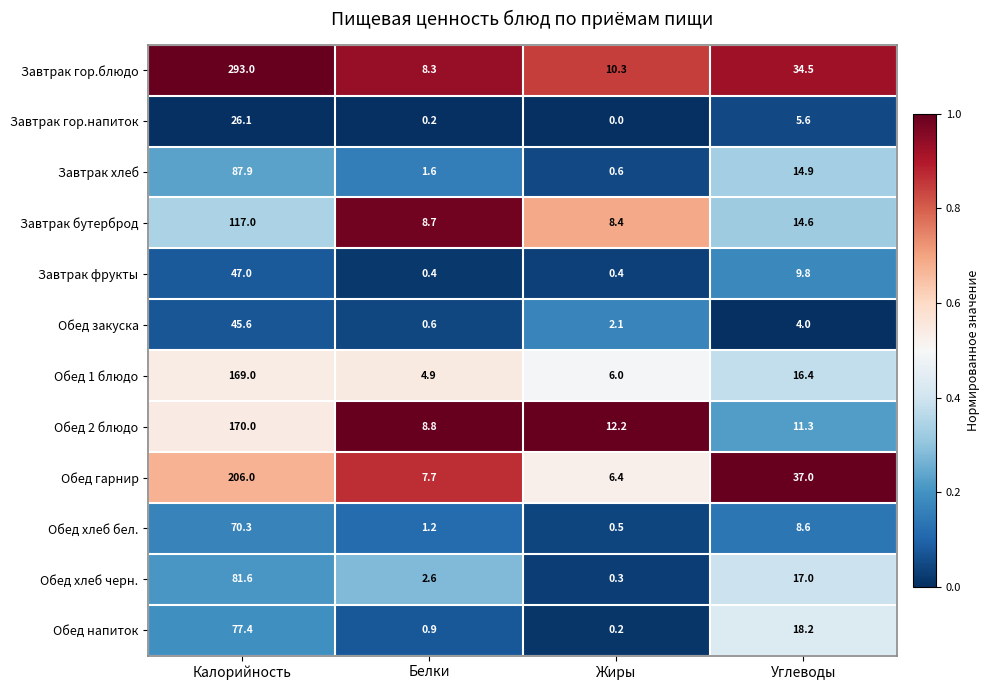

Which series has the largest range (max minus min)?

Завтрак гор.блюдо